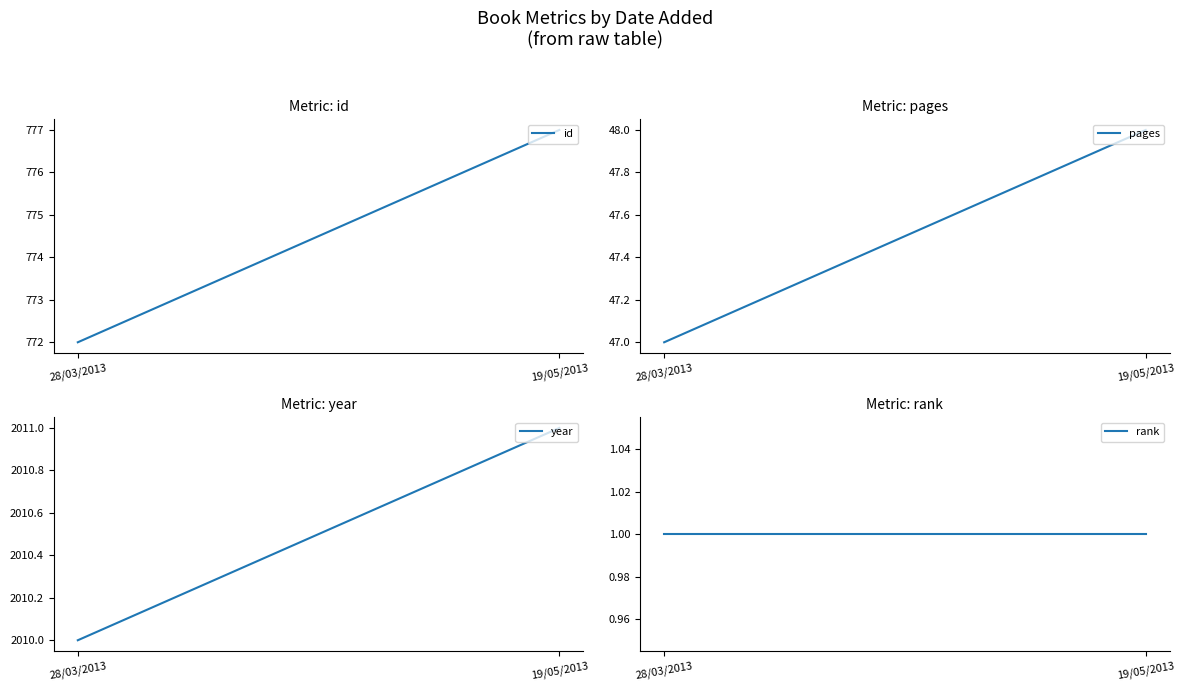

Reading left to right, transcribe all the data shown in this chart.

id: 772	777
pages: 47	48
year: 2010	2011
rank: 1	1